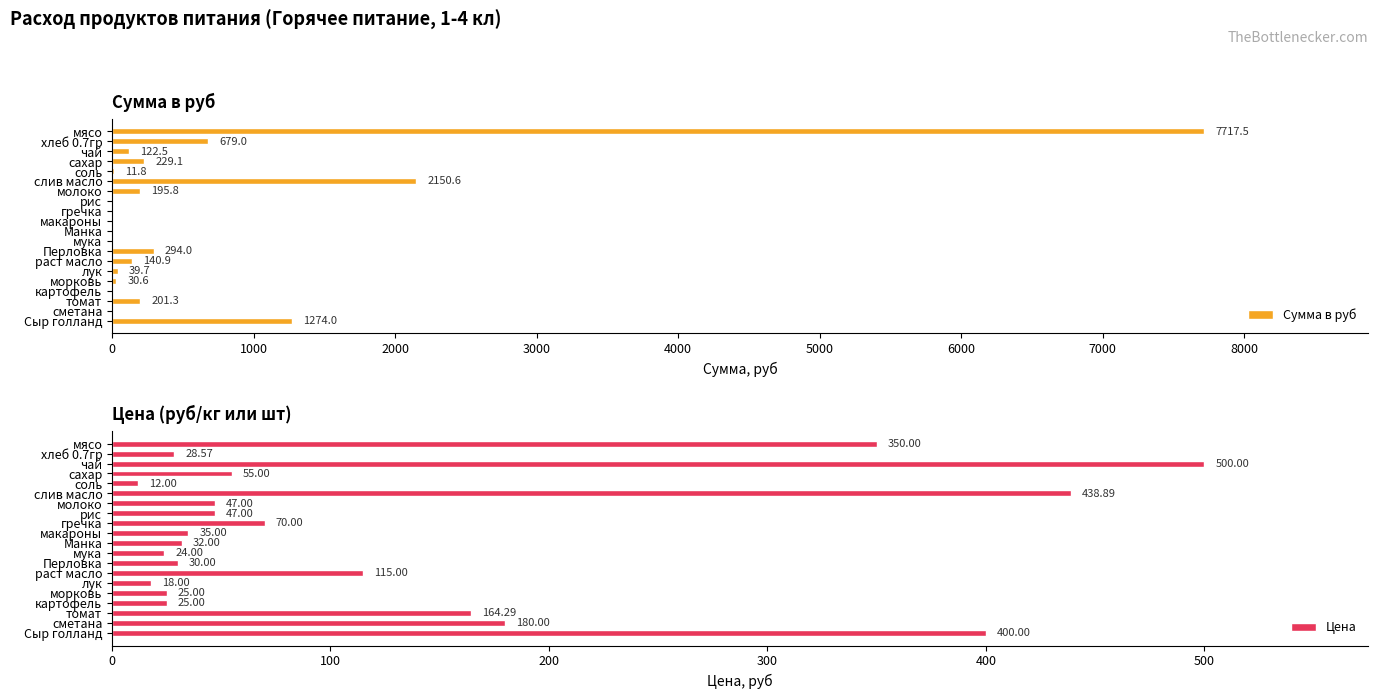

What is the average value of the Цена series?

129.8